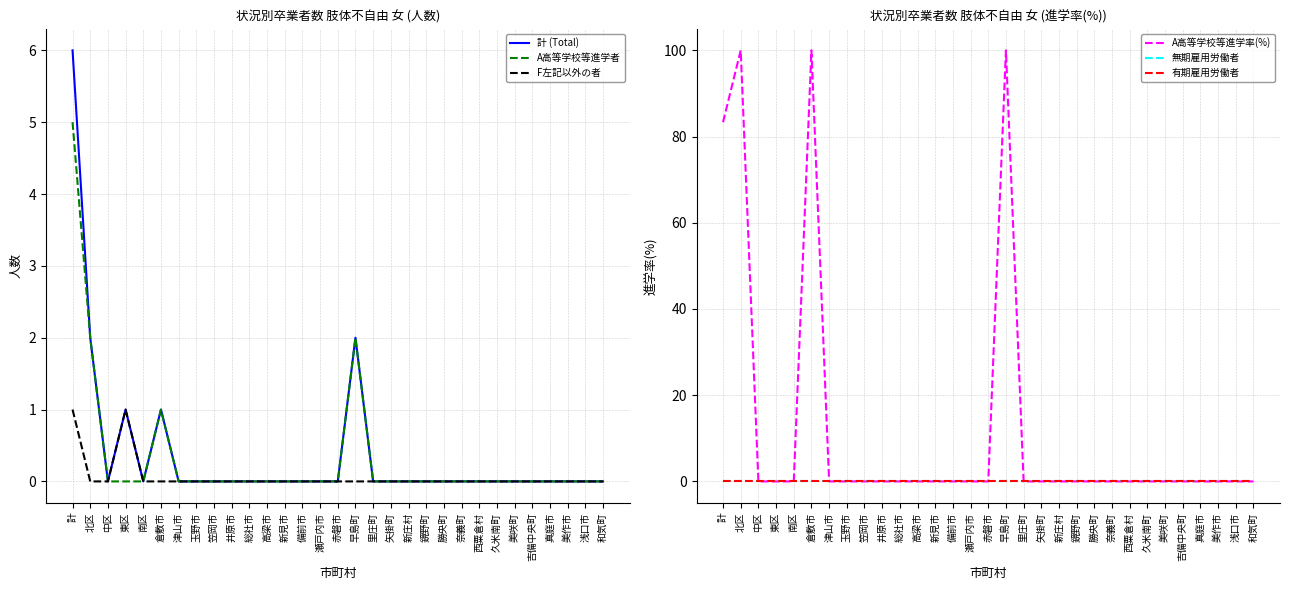

What is the maximum value shown in the chart?

100.0